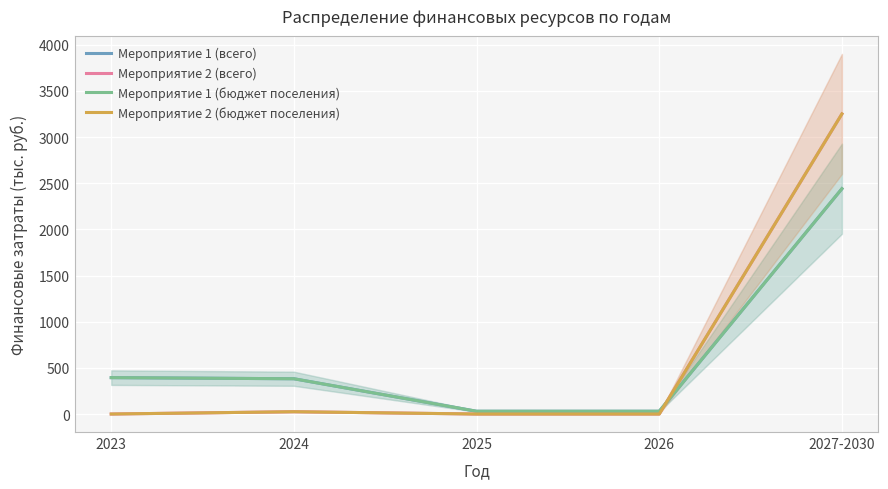

True or false: Мероприятие 1 (всего) has a value of 661.7 at 2024.

False